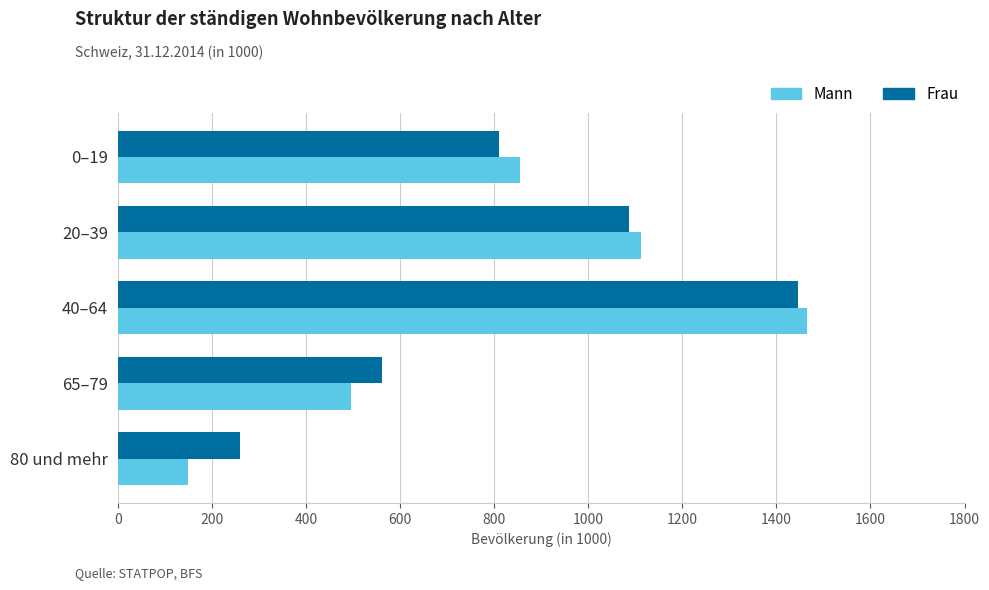

Which series has the widest spread of values?

Mann